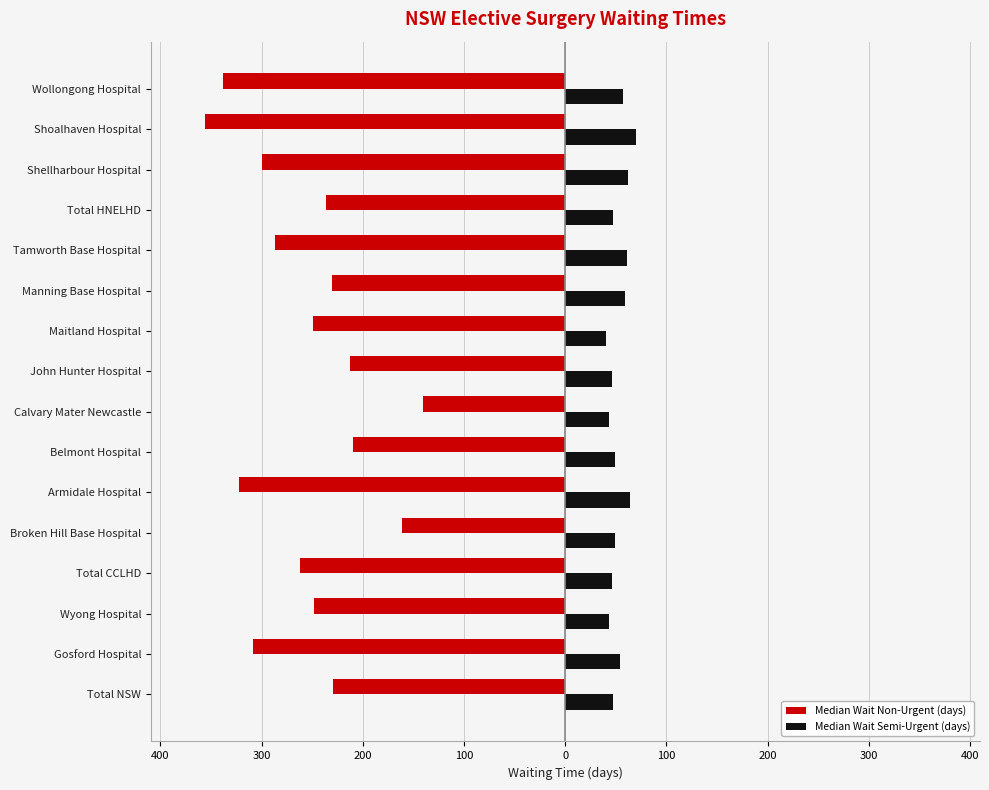

What is the difference between the second highest and minimum values in the Median Wait Non-Urgent (days) series?

195